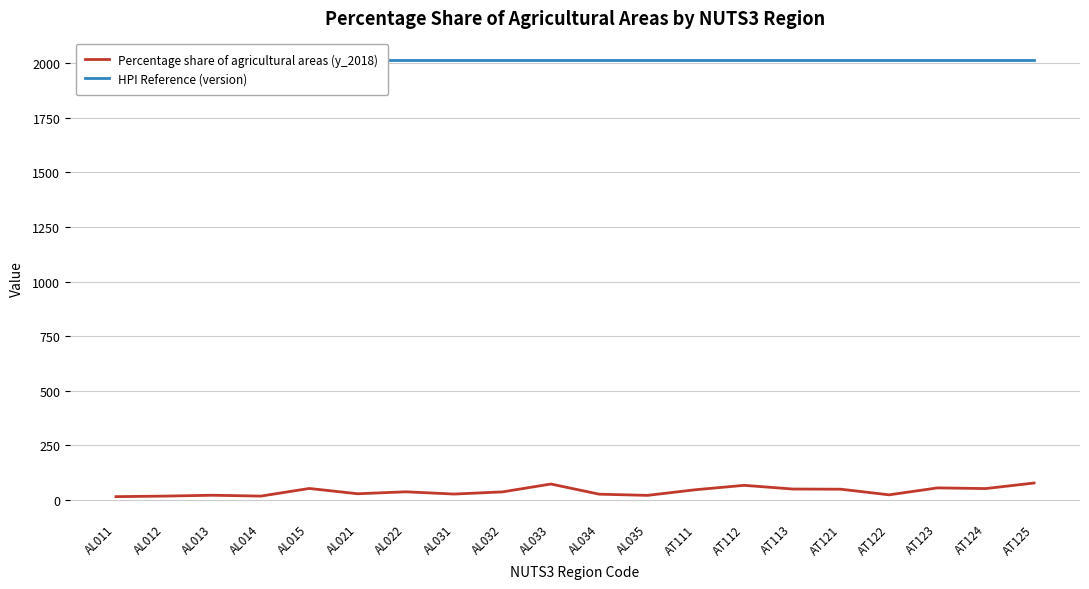

Rank the series by their average value, from highest to lowest.

HPI Reference (version), Percentage share of agricultural areas (y_2018)